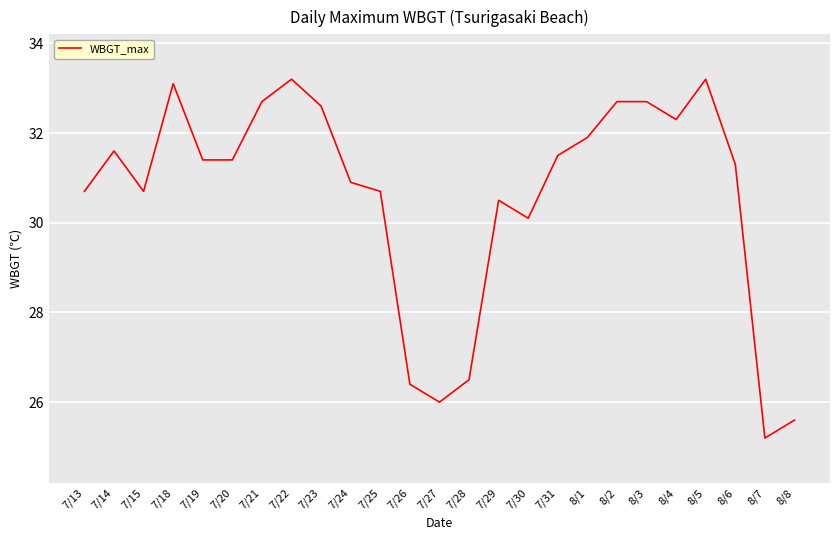

The chart shows a value of 6.3 at 8/7. True or false?

False